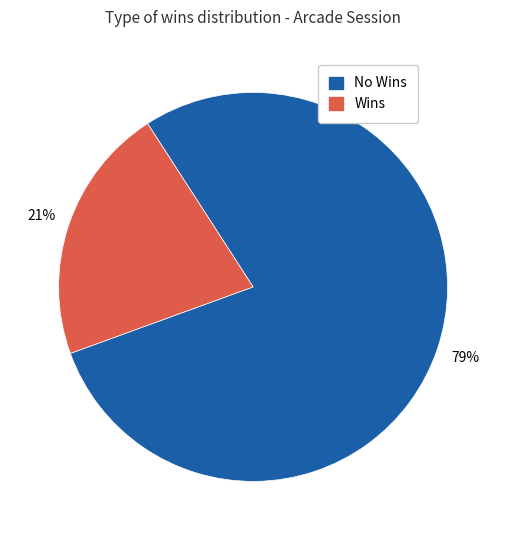

Is there a majority slice in this chart?

Yes